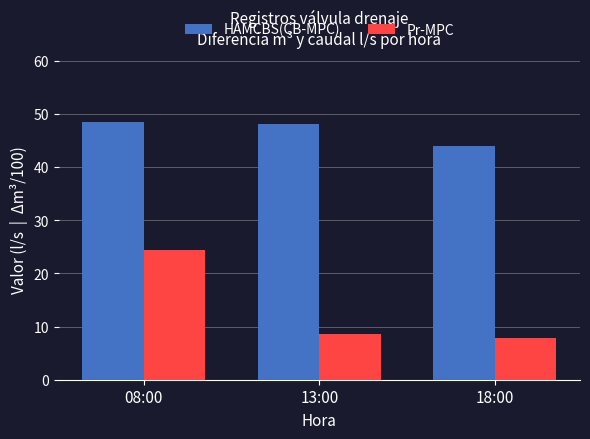

What is the label of the 3rd bar from the left?

18:00